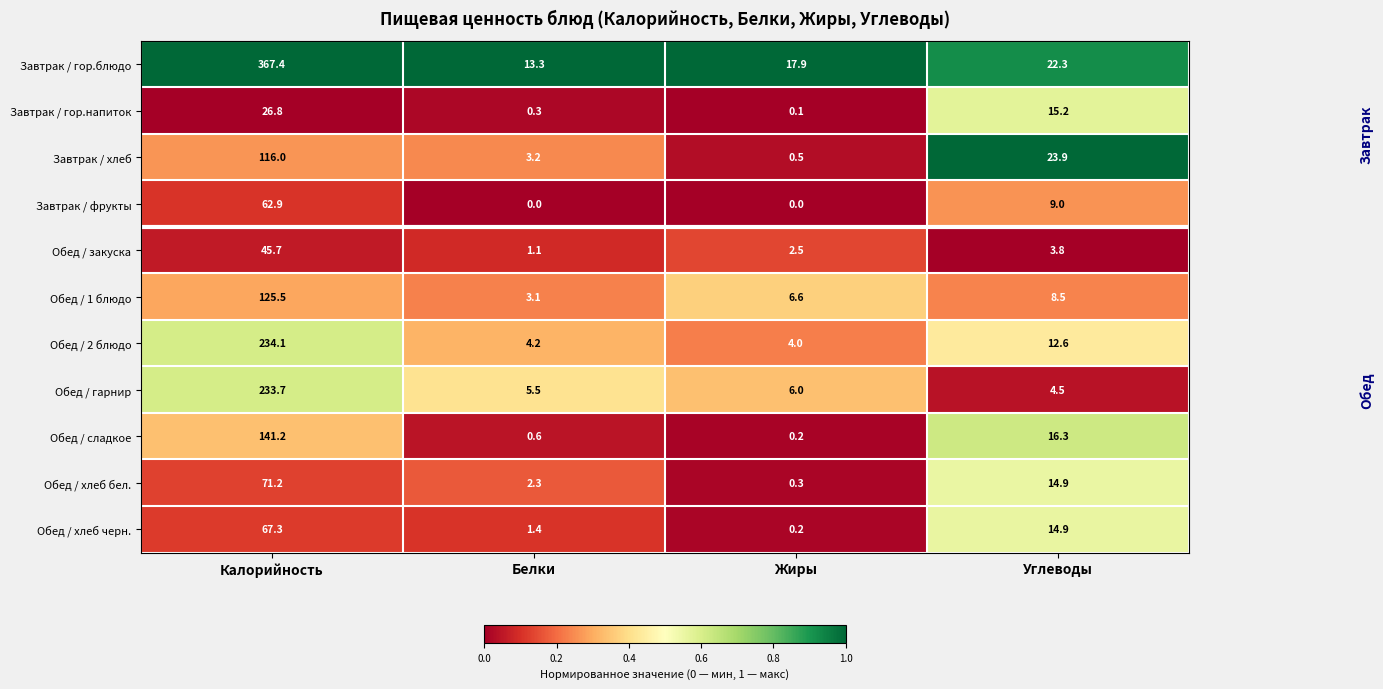

What is the difference between the second highest and second lowest values in the Завтрак / хлеб series?

20.7